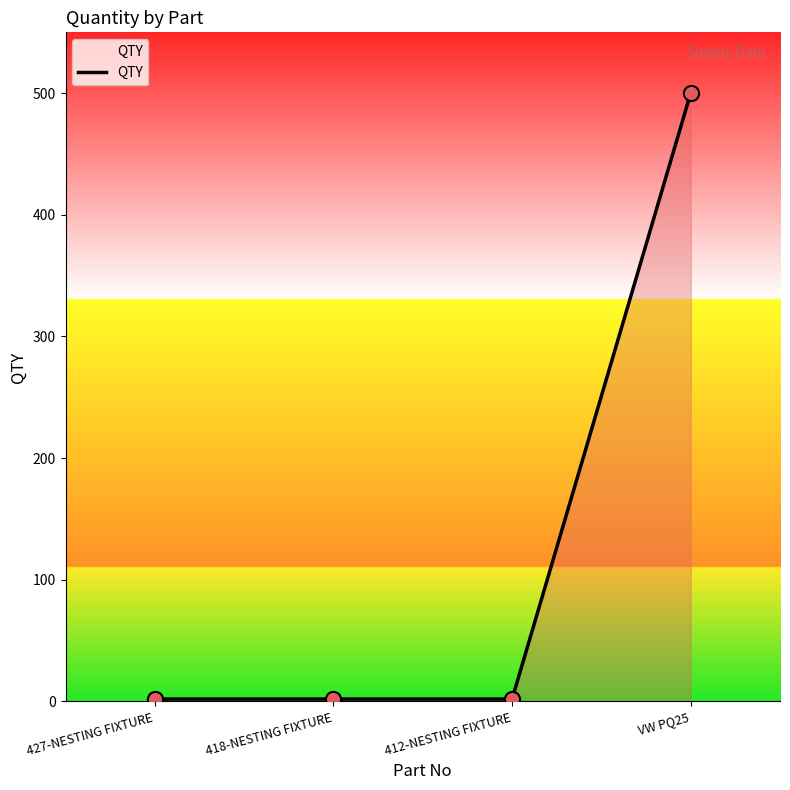

What is the change in value from 412-NESTING FIXTURE to VW PQ25?

+498